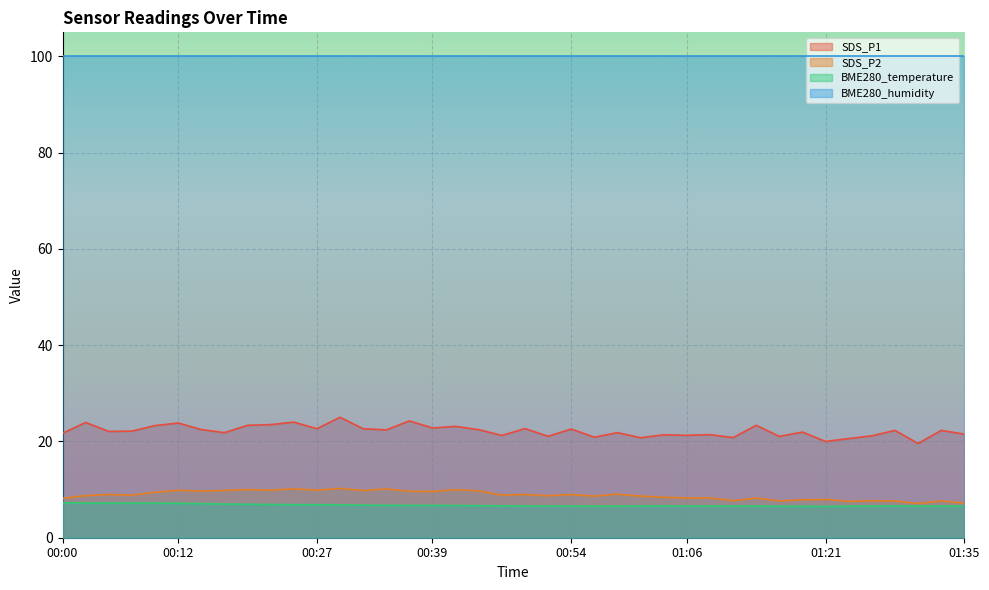

Is it true that BME280_temperature equals 2.3 at 00:20?

False